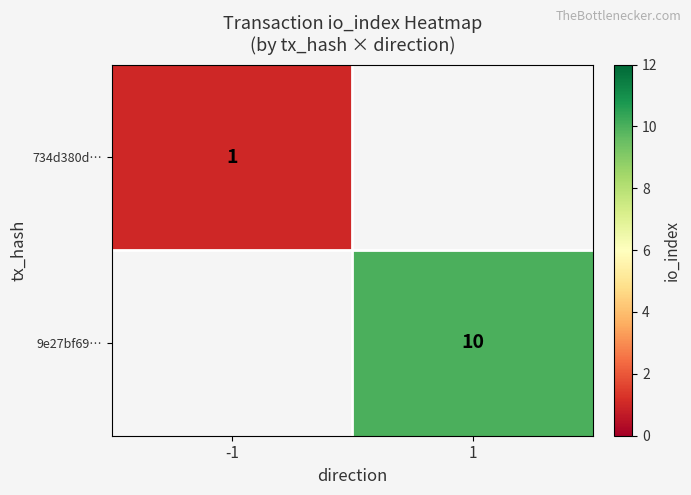

The value of 734d380d… at -1 is 1. True or false?

True